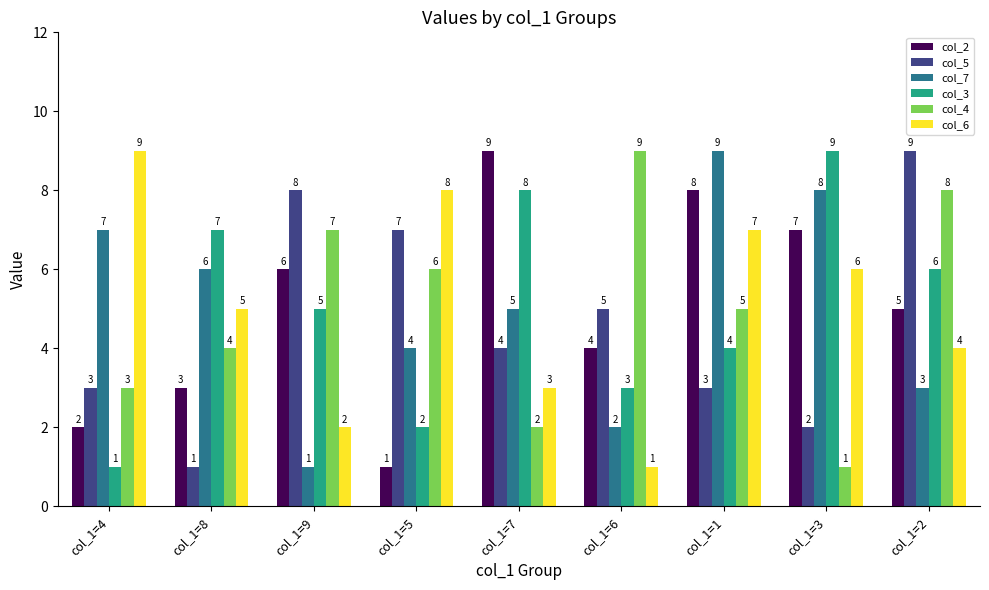

What is the value of the col_2 bar at the 5th from the left?

9